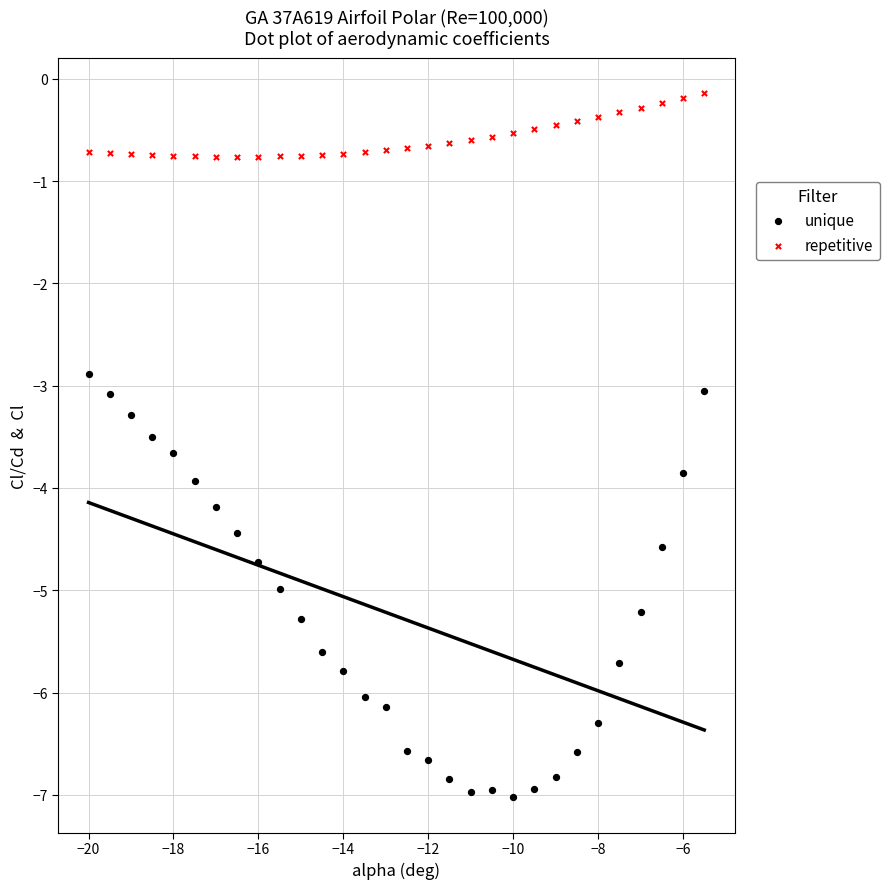

Which series has the largest Y range (max minus min)?

unique